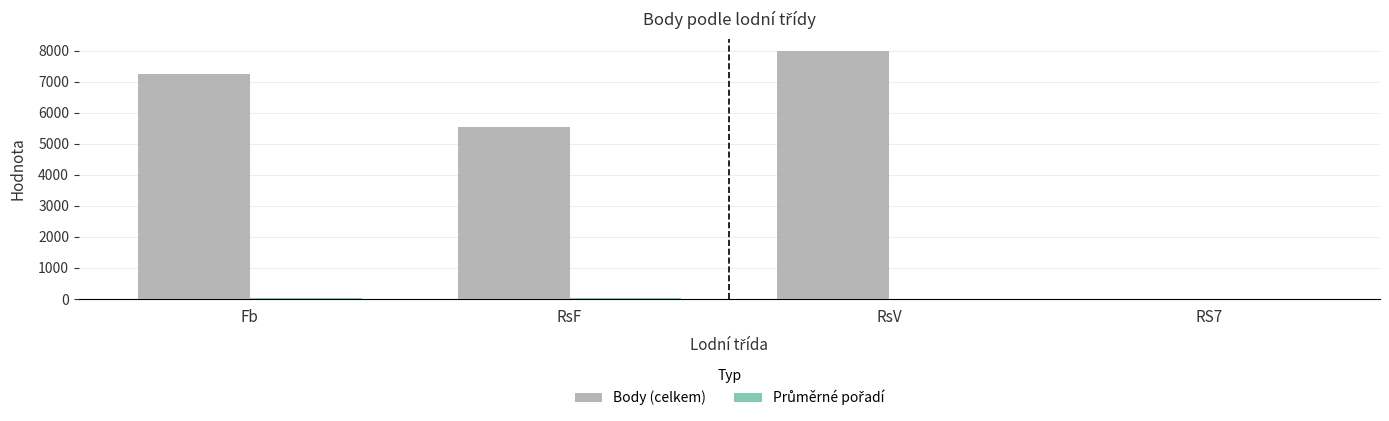

Between RsV and RS7, which series saw the biggest shift?

Body (celkem)